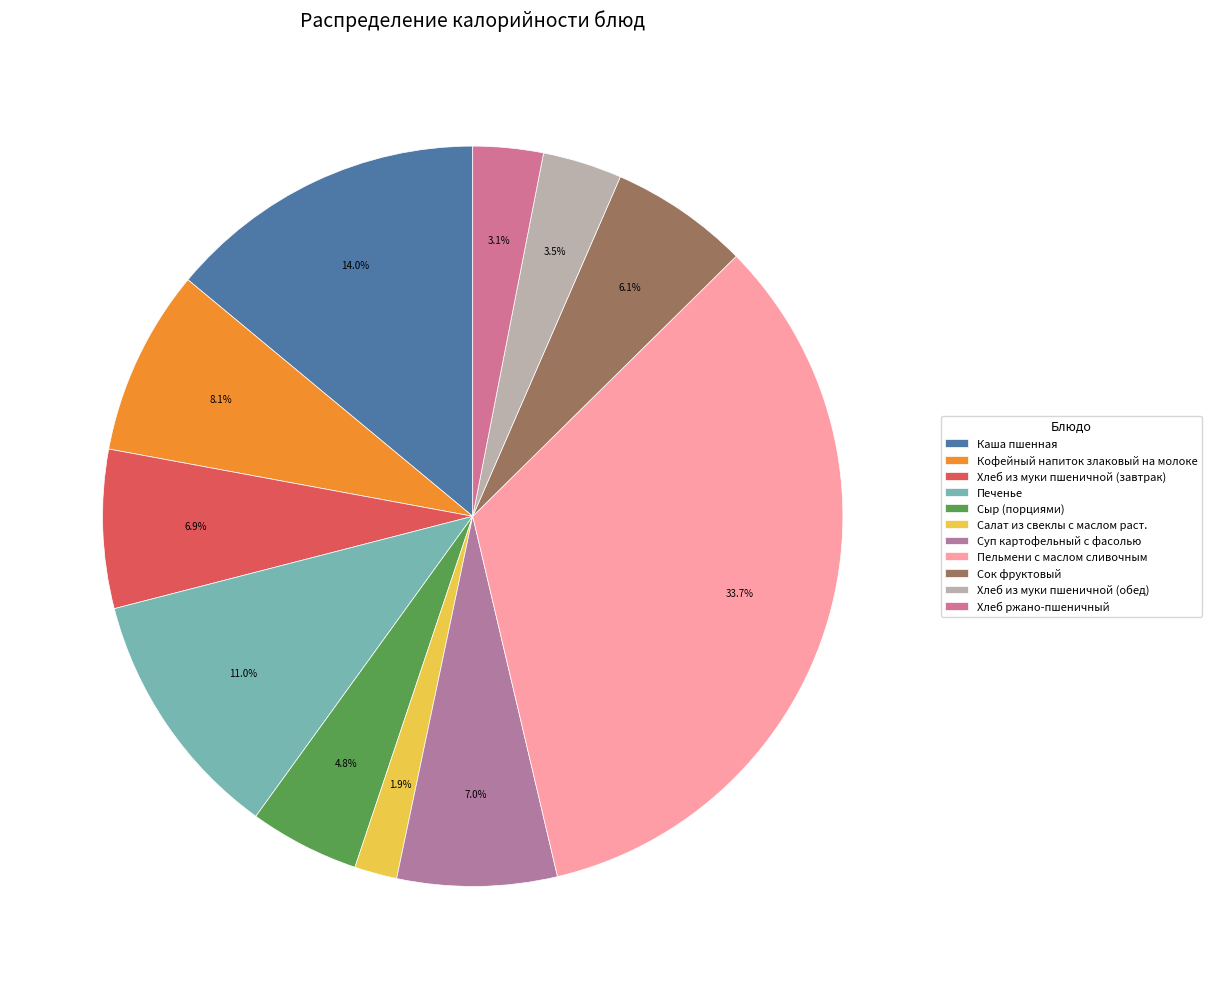

How many segments does this pie chart have?

11